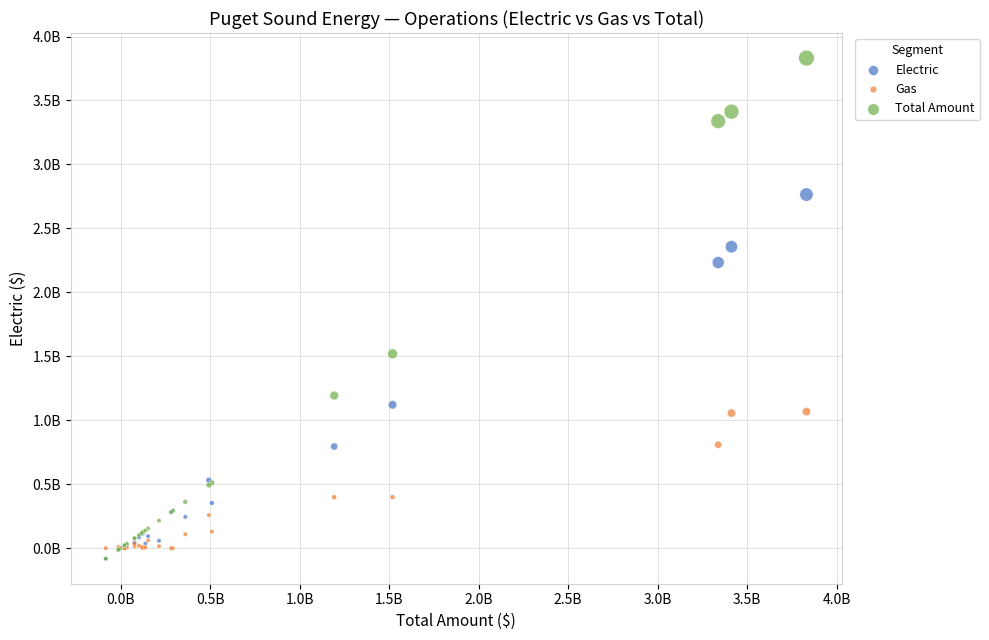

Which series reaches the maximum Y coordinate?

Total Amount